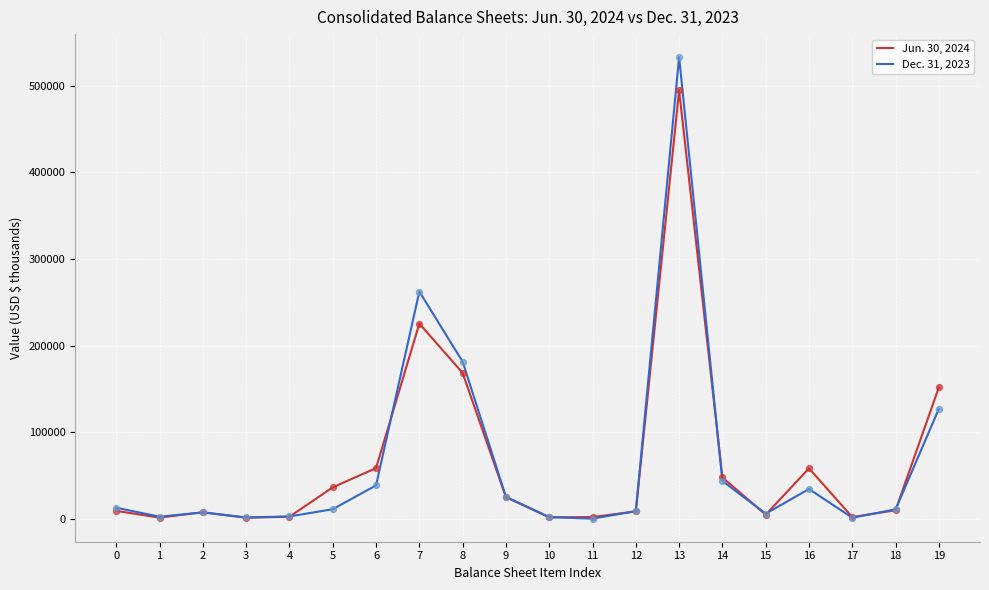

Is the value of Jun. 30, 2024 at 11 greater than the value of Dec. 31, 2023 at 14?

No